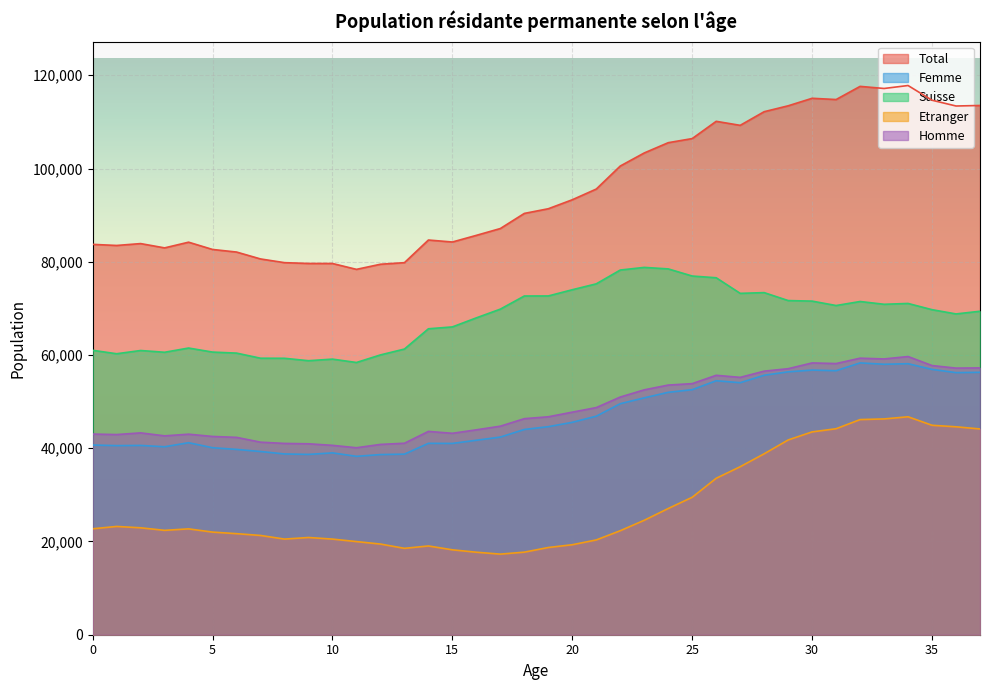

At how many categories does at least one series exceed 20970?

38